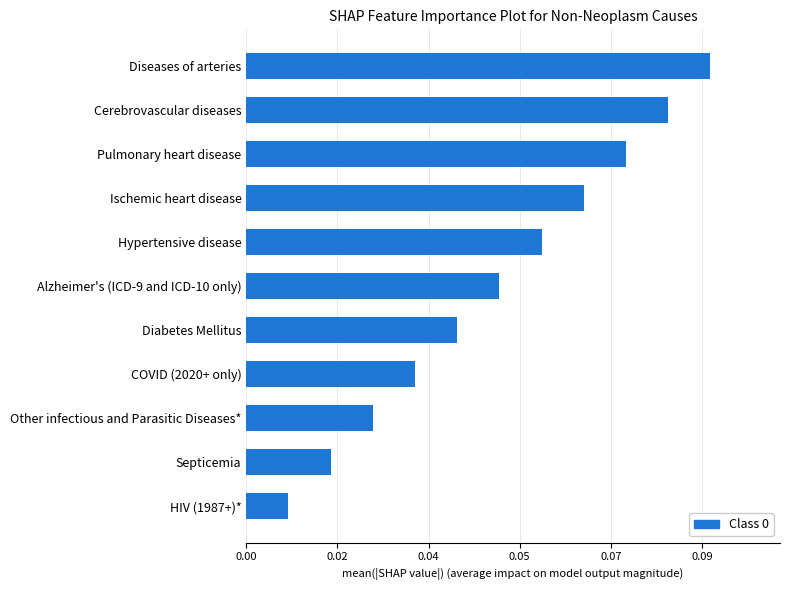

Rank the categories by value from highest to lowest.

Diseases of arteries, Cerebrovascular diseases, Pulmonary heart disease, Ischemic heart disease, Hypertensive disease, Alzheimer's (ICD-9 and ICD-10 only), Diabetes Mellitus, COVID (2020+ only), Other infectious and Parasitic Diseases*, Septicemia, HIV (1987+)*